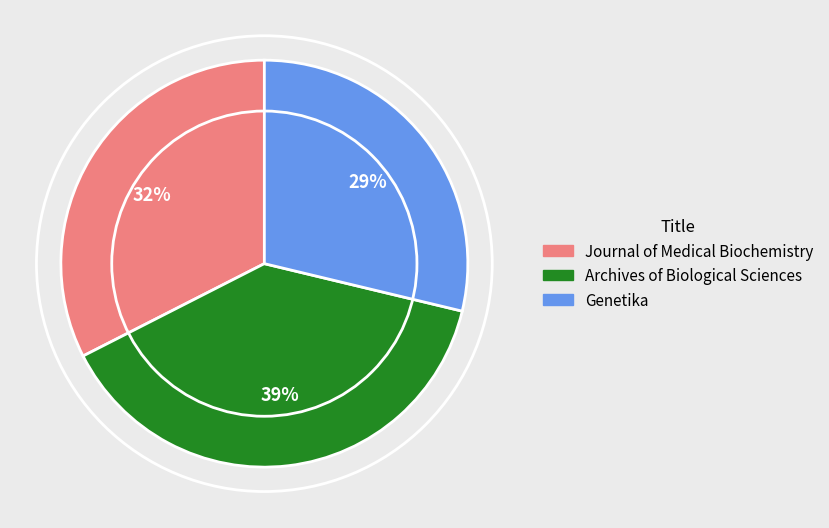

Approximately how many times larger is the value at Journal of Medical Biochemistry compared to Archives of Biological Sciences?

0.8